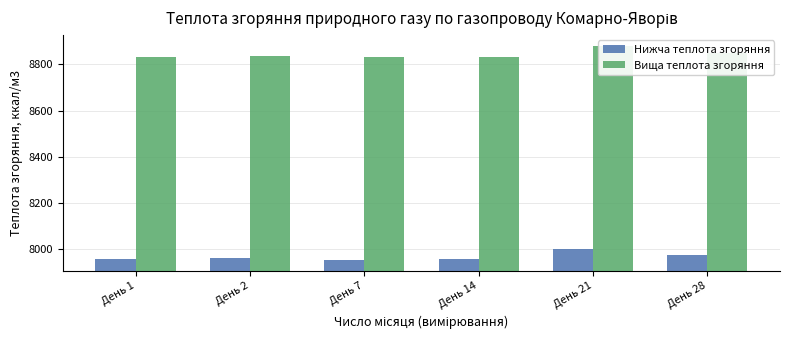

What is the difference between the maximum and minimum values in the Нижча теплота згоряння series?

45.7